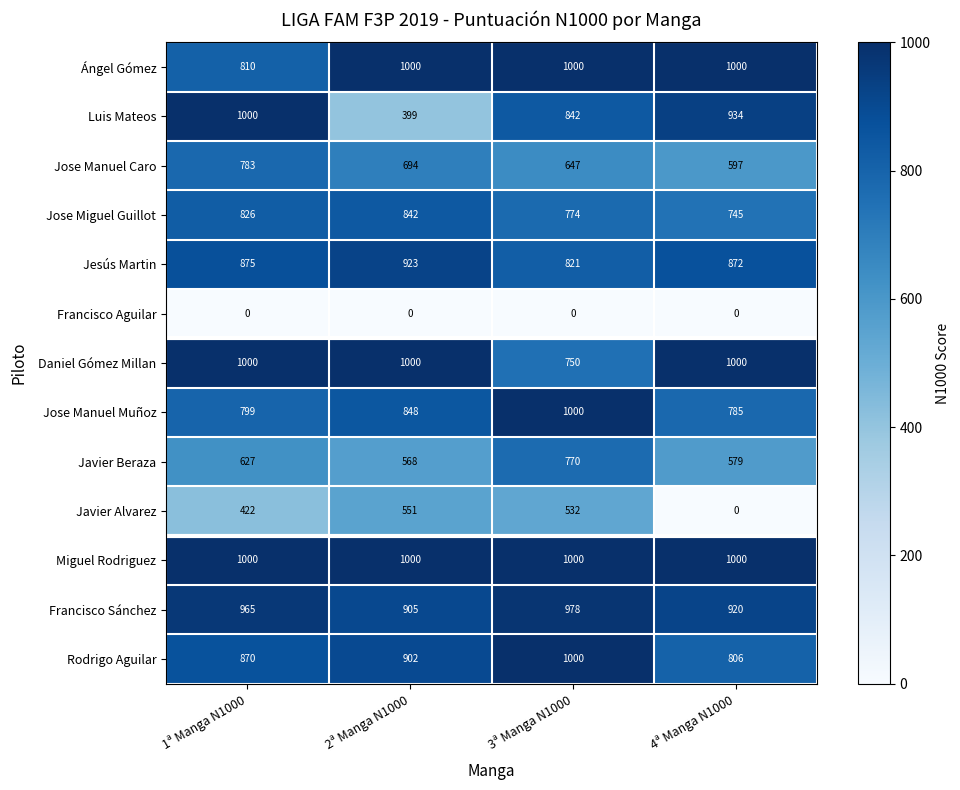

What is the difference between the maximum and minimum values in the Ángel Gómez series?

190